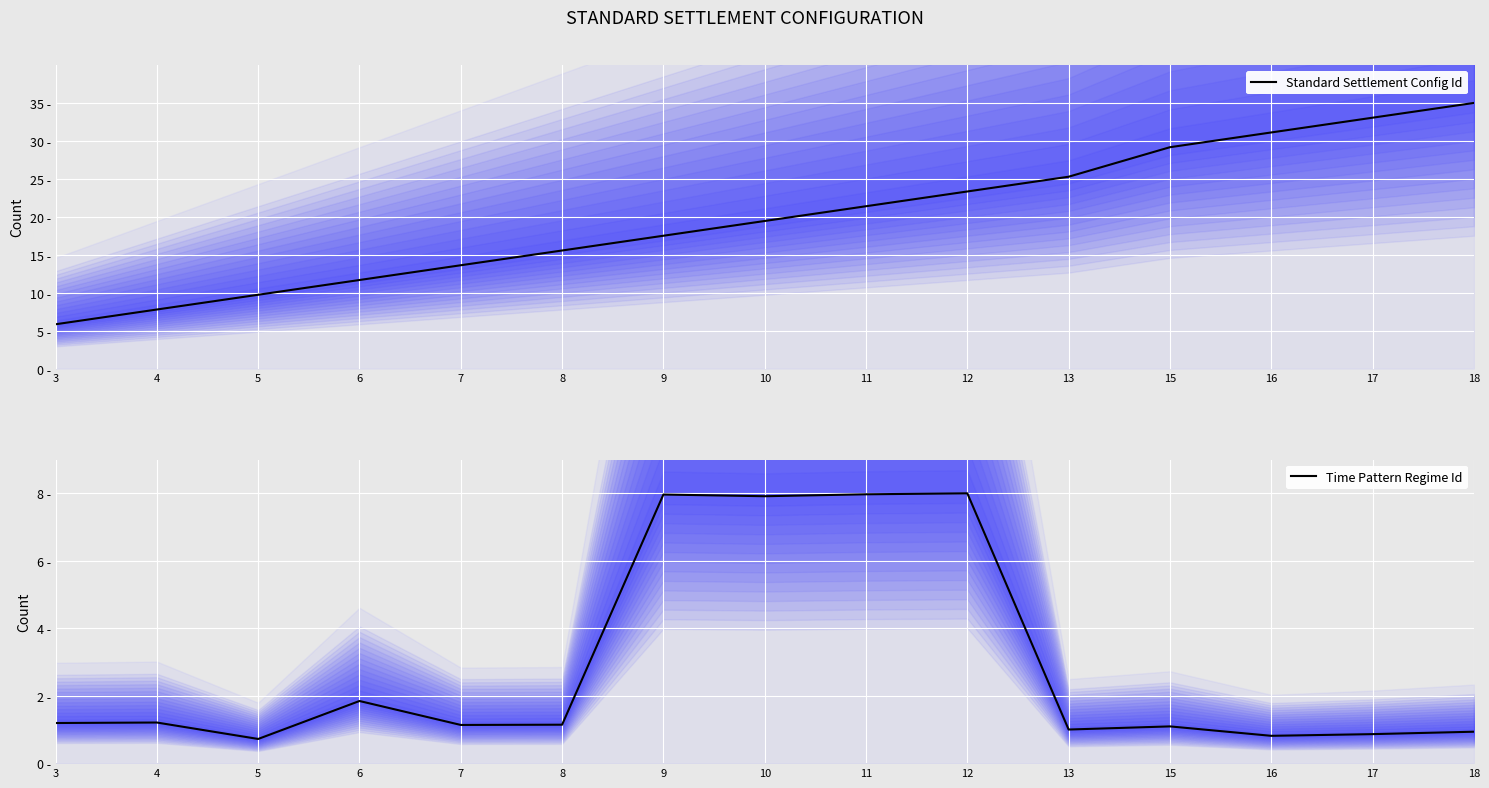

Read the Time Pattern Regime Id value at 9.

8.0